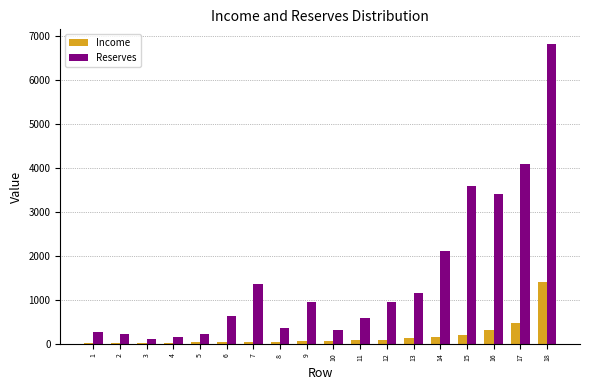

Which series changed the most between 9 and 17?

Reserves